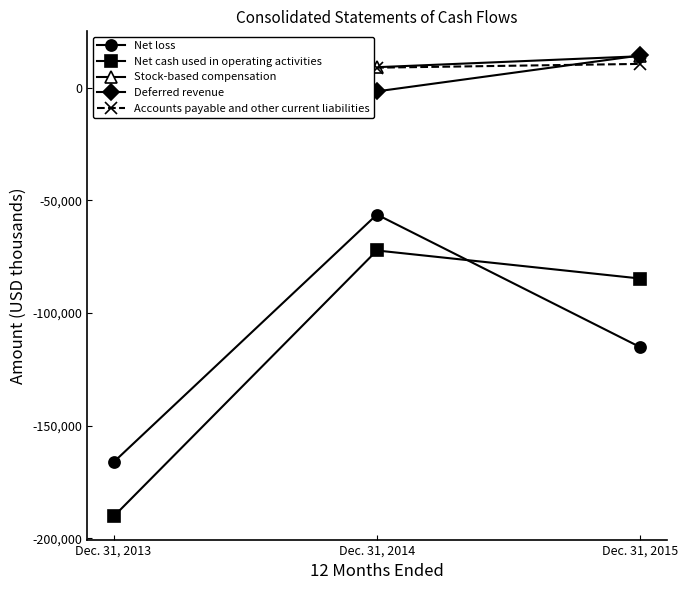

Which series has the largest total across all categories?

Stock-based compensation